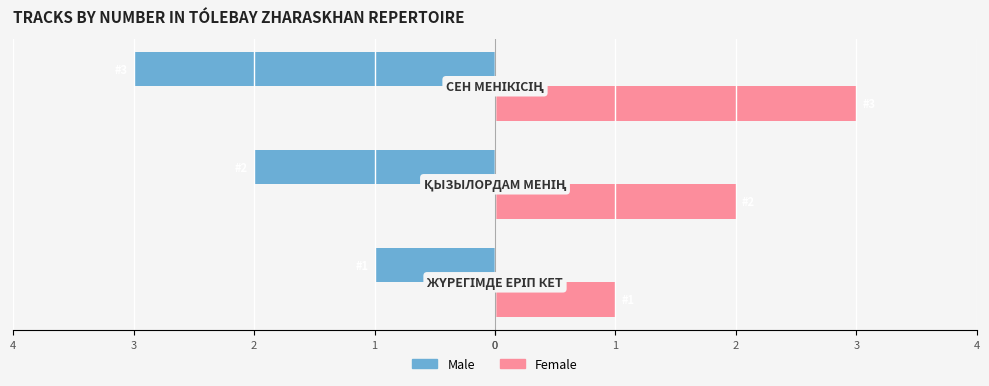

What is the value of the Male bar at the 2nd from the left?

-2